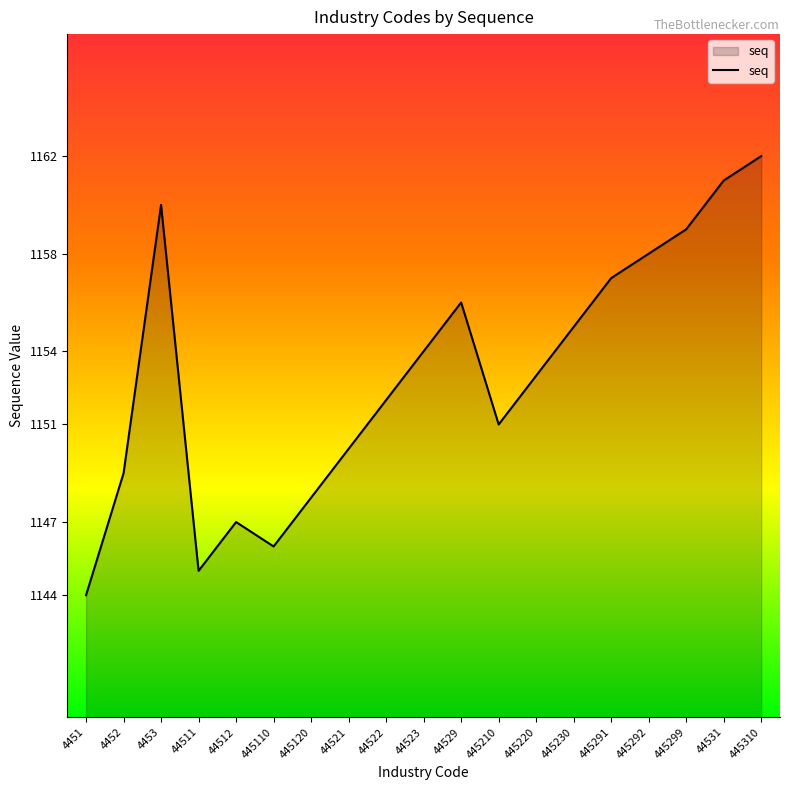

How many values are below 1153?

9